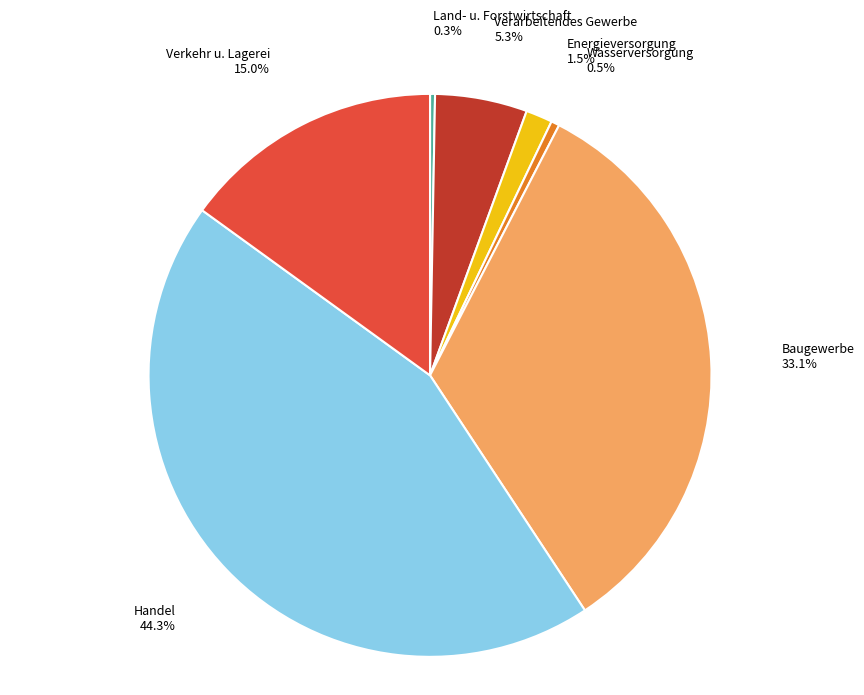

Count the number of slices in the pie.

7